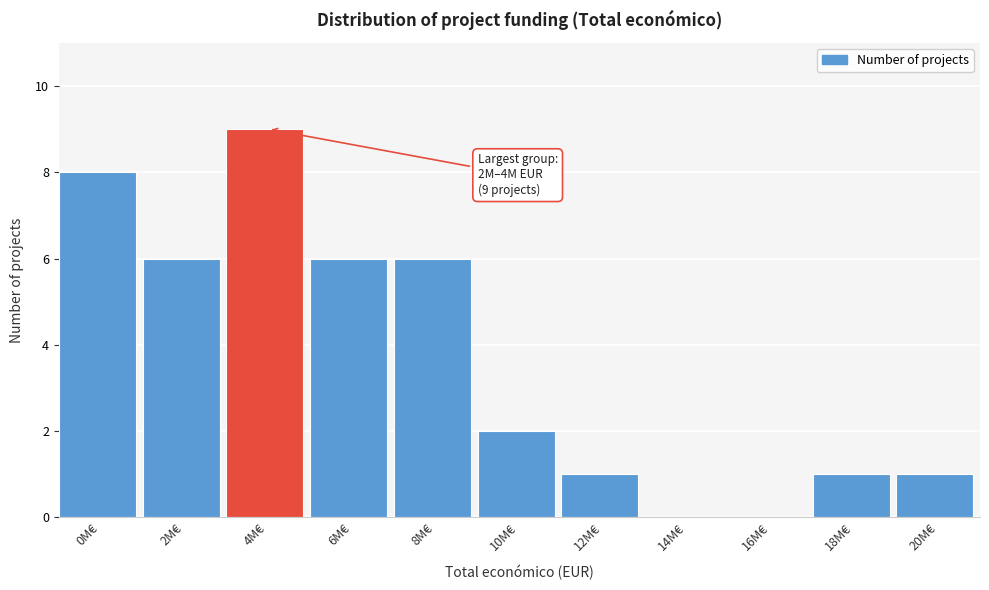

Reading left to right, list all the values displayed in this chart.

0M€=8	2M€=6	4M€=9	6M€=6	8M€=6	10M€=2	12M€=1	14M€=0	16M€=0	18M€=1	20M€=1